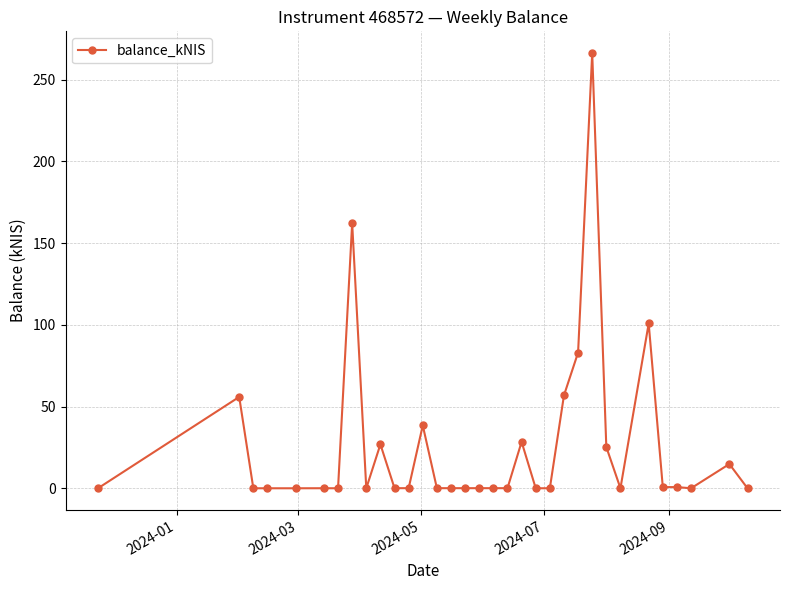

What is the sum of all values?

860.9